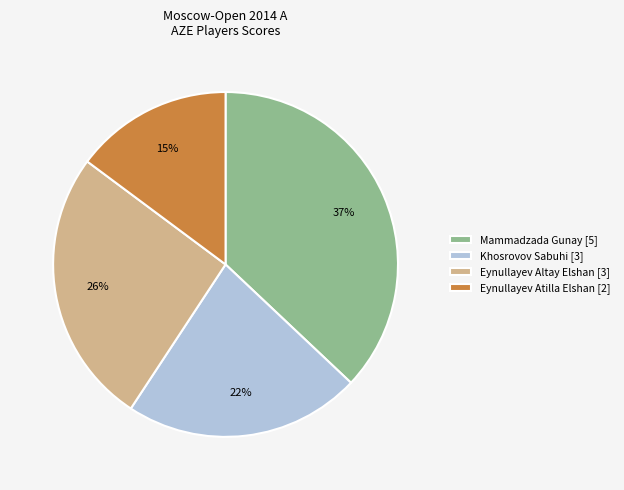

To the nearest percent, what is the difference between the largest and smallest slice percentages?

22%